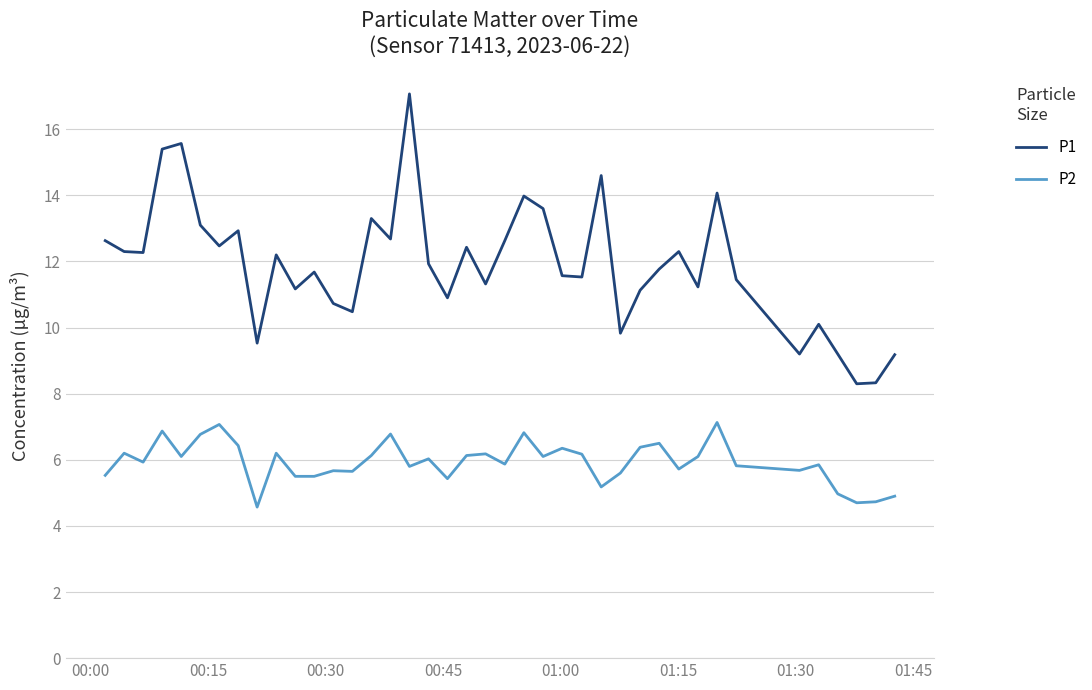

Which series has the widest spread of values?

P1